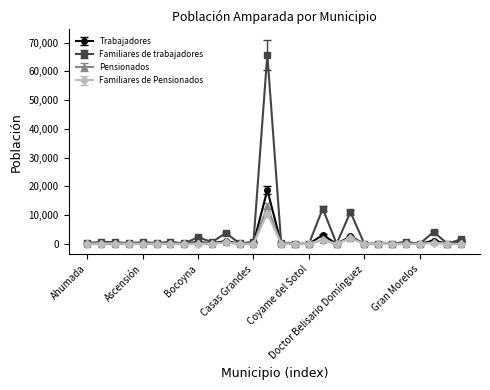

What is the maximum value for Trabajadores?

18690